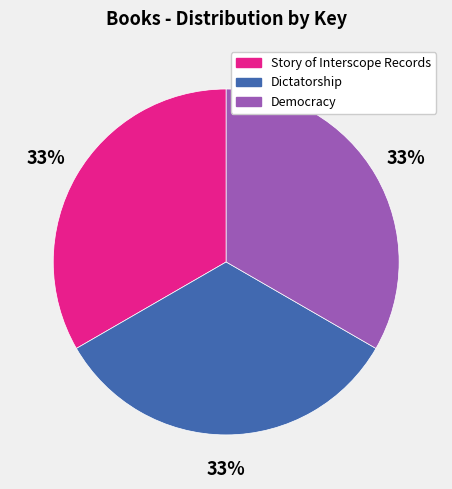

Is it true that Story of Interscope Records is 46% of the pie?

False